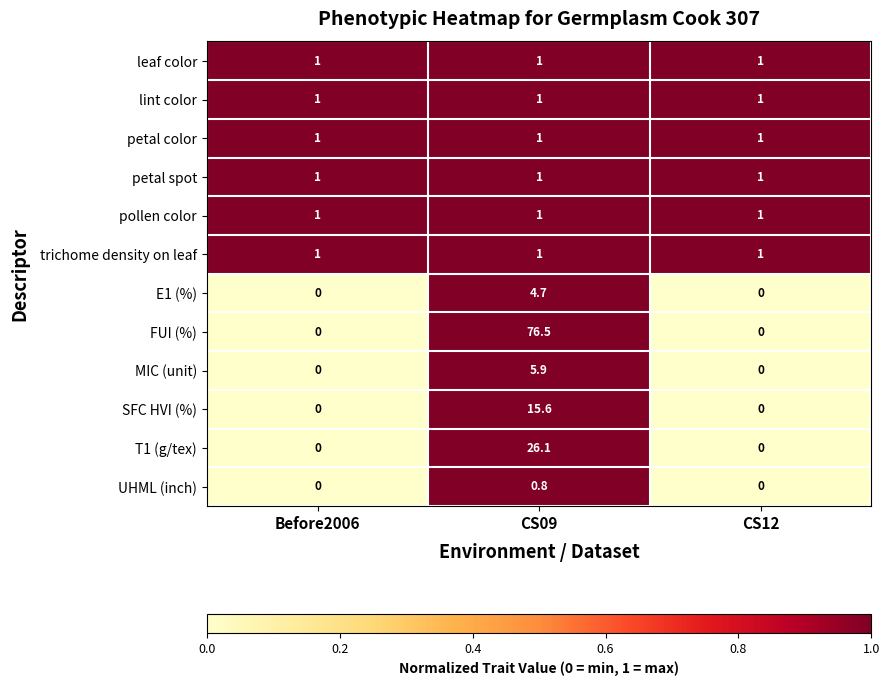

Is the value of SFC HVI (%) at CS09 greater than the value of petal color at Before2006?

Yes